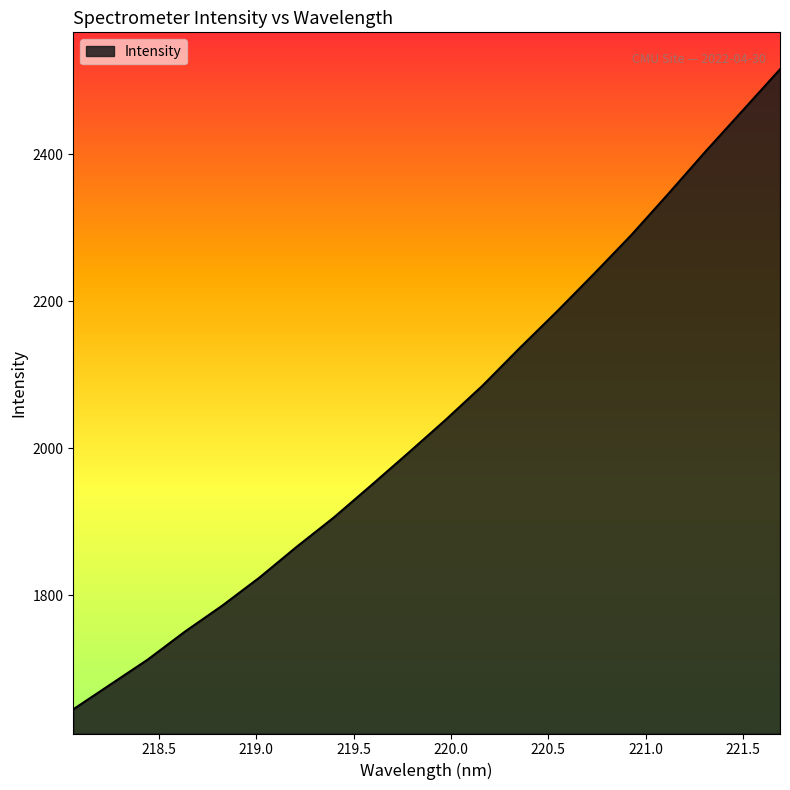

What is the minimum value shown in the chart?

1644.7